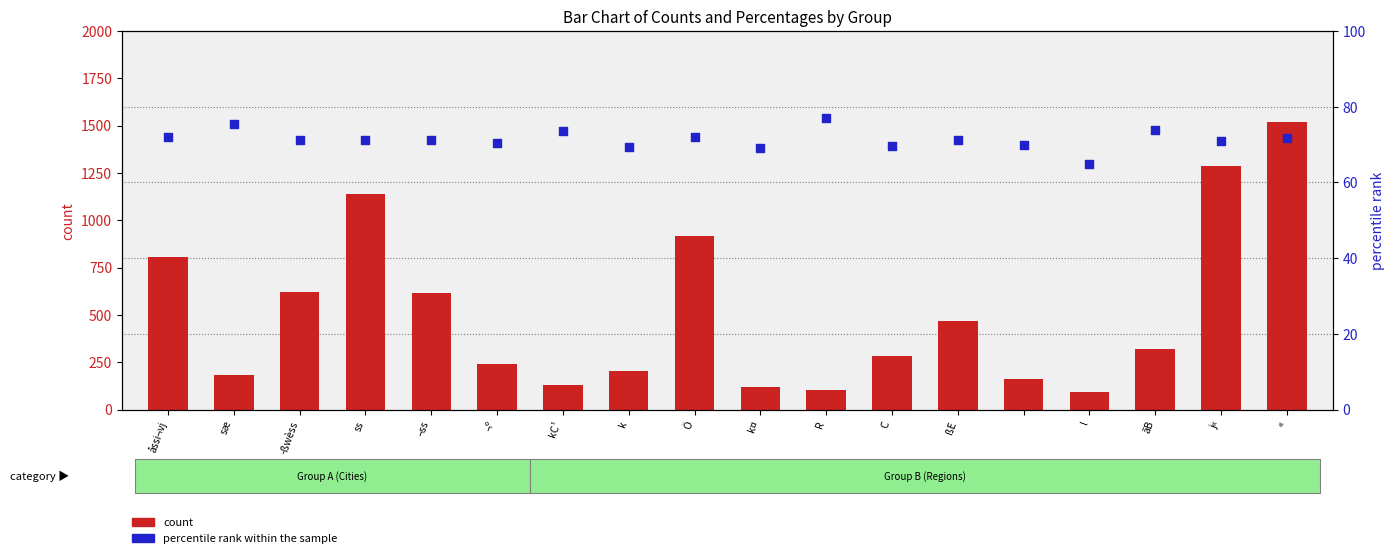

What is the total value across all series at R?

180.9